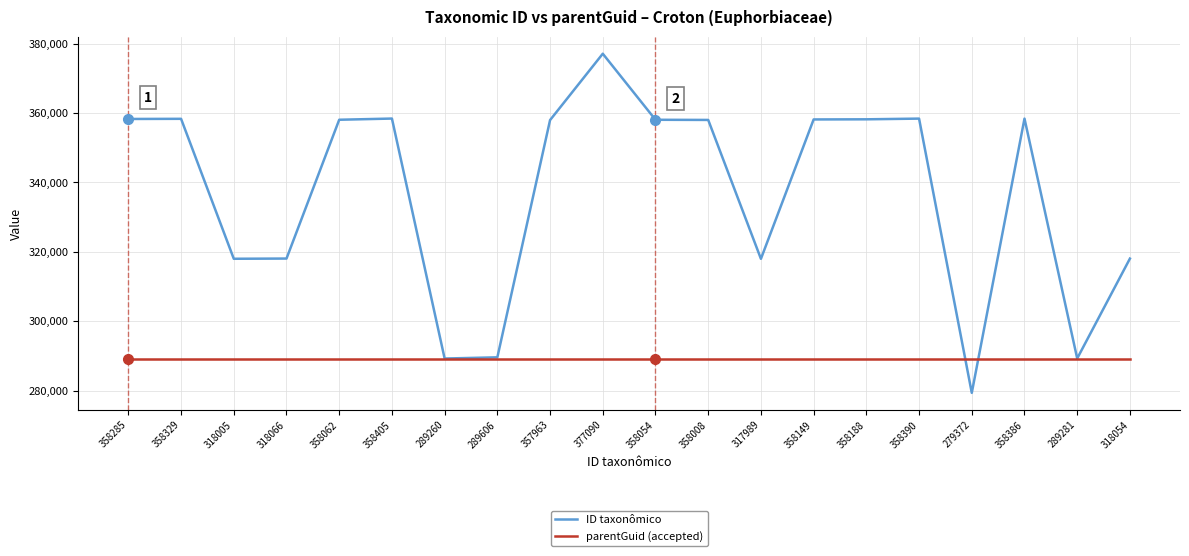

What is the sum of the ID taxonômico values at 358285 and 358149?

716434